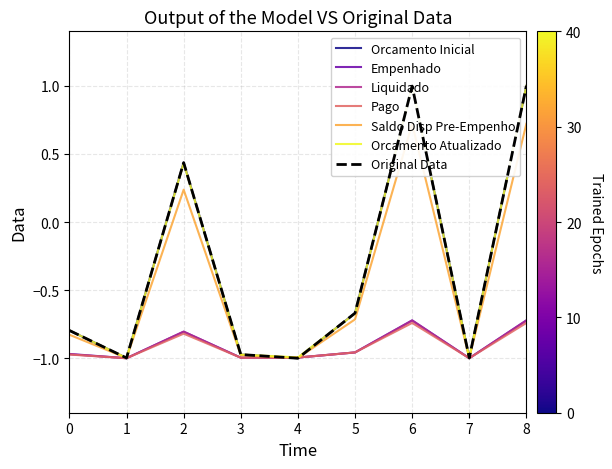

Does the chart display data point markers on the line(s)?

No